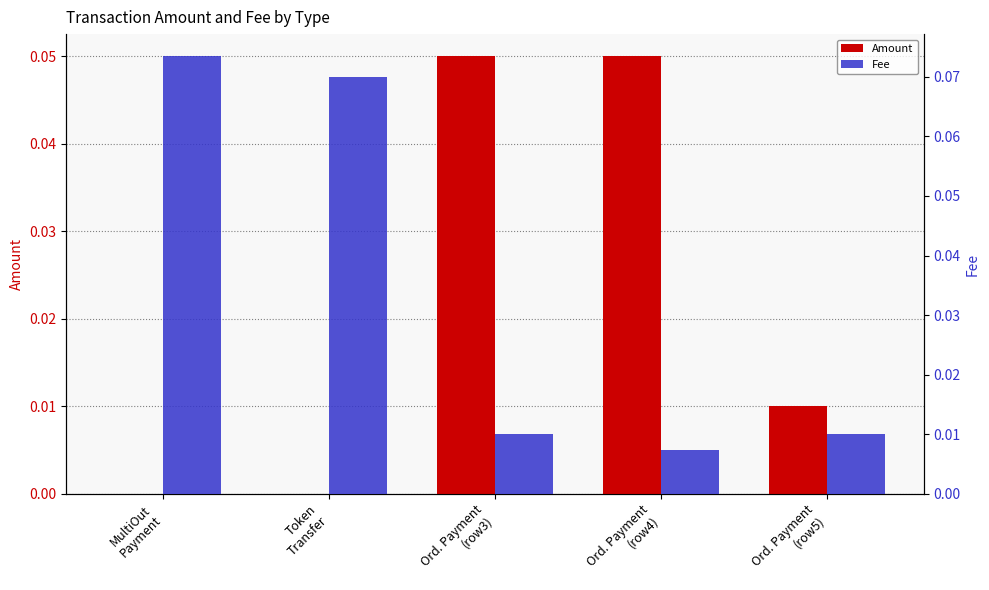

Between MultiOut
Payment and Ord. Payment
(row5), which is larger?

Ord. Payment
(row5)